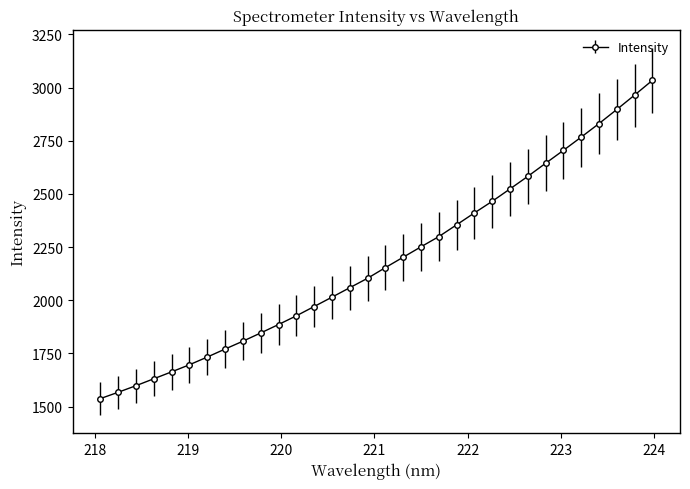

What is the sum of all values?

69902.9